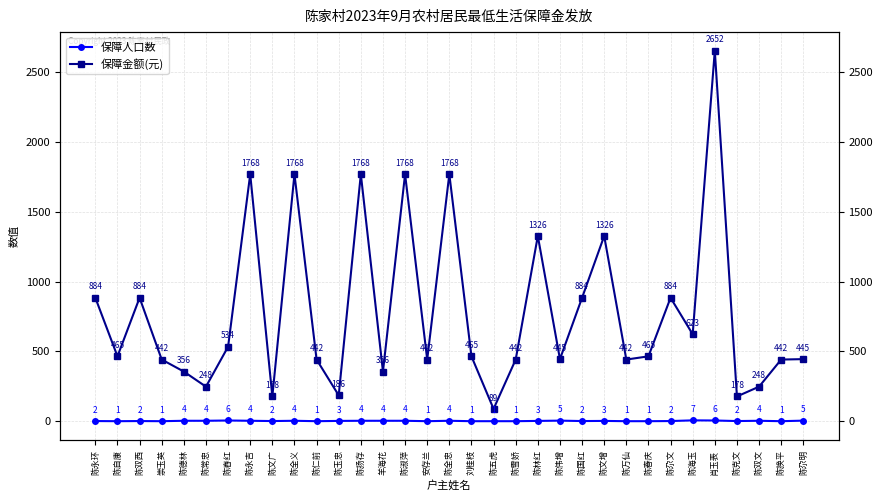

Rank the series by their average value, from lowest to highest.

保障人口数, 保障金额(元)